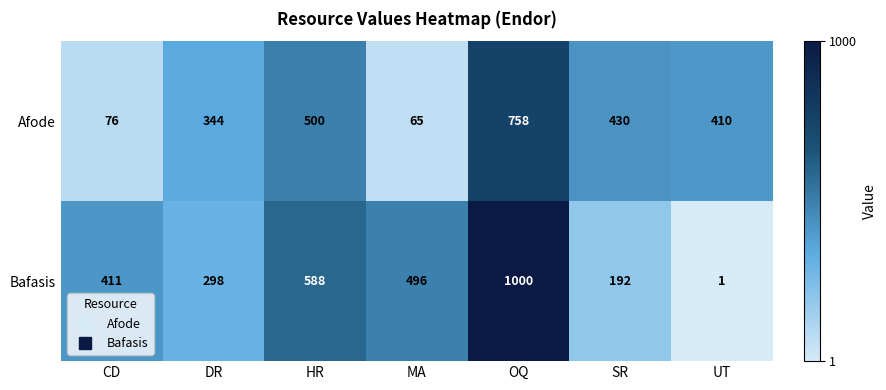

Which series has the largest total across all categories?

Bafasis